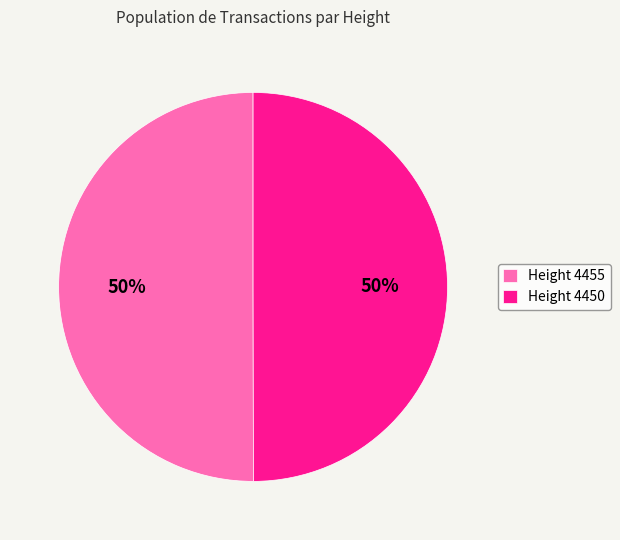

Is the sum of Height 4450 and Height 4455 greater than half?

Yes